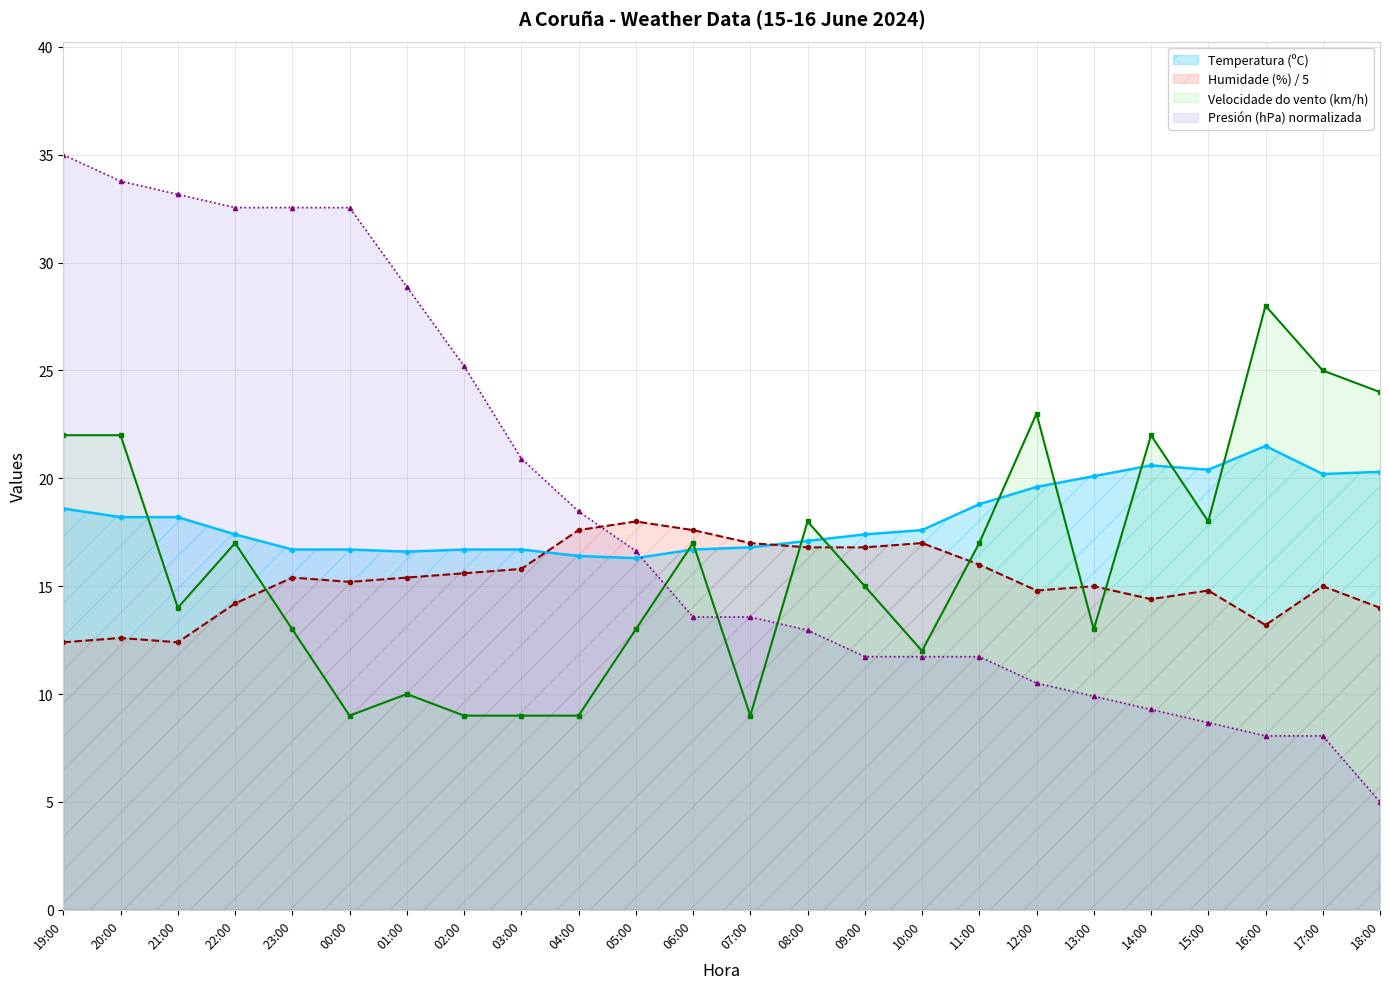

Between 22:00 and 10:00, which is larger?

10:00